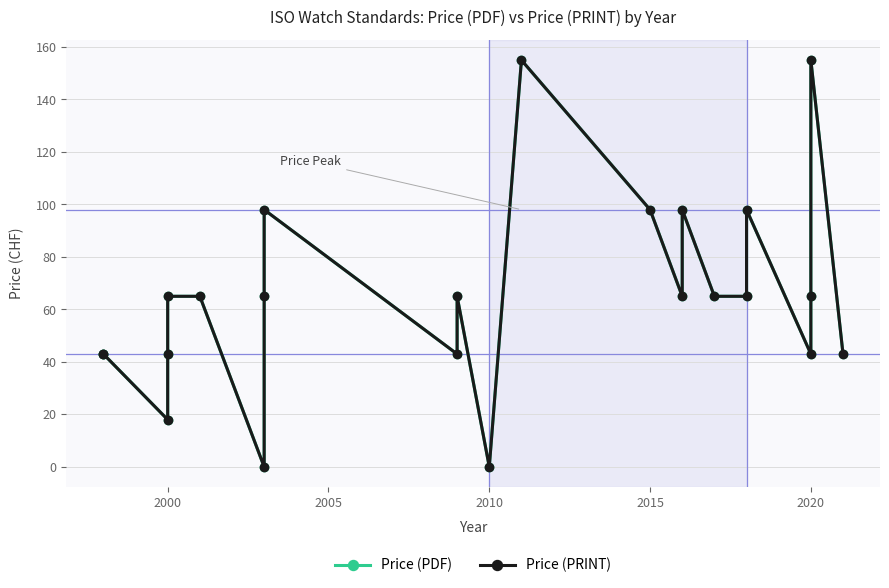

Reading right to left, list all the values displayed in this chart.

Price (PDF): 43	155	65	43	98	65	65	98	65	98	155	0	65	43	98	65	0	65	65	43	18	43	43
Price (PRINT): 43	155	65	43	98	65	65	98	65	98	155	0	65	43	98	65	0	65	65	43	18	43	43